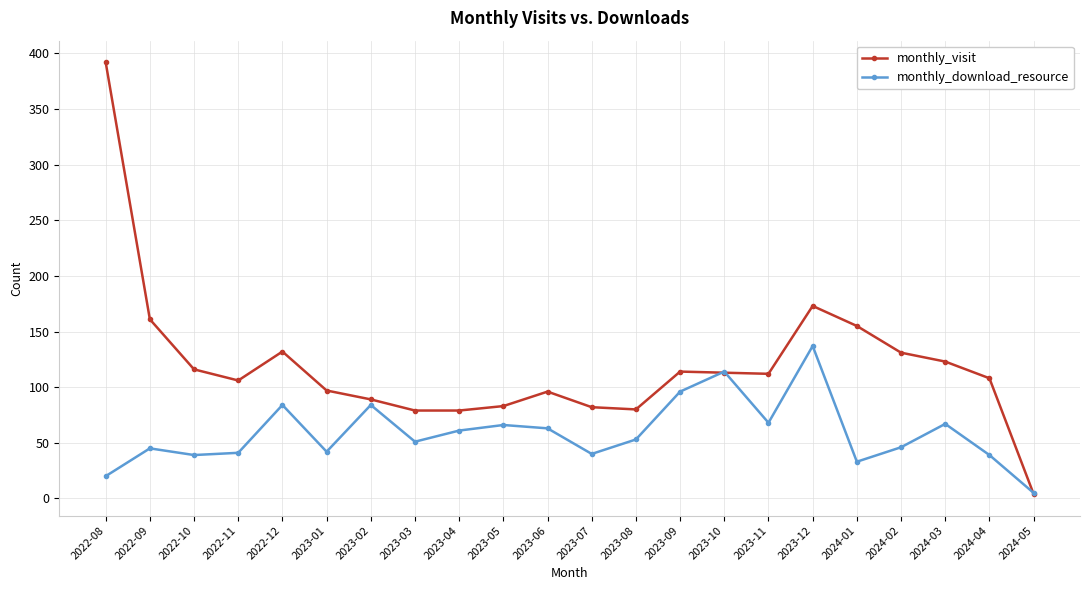

What is the label of the 22nd point from the right?

2022-08